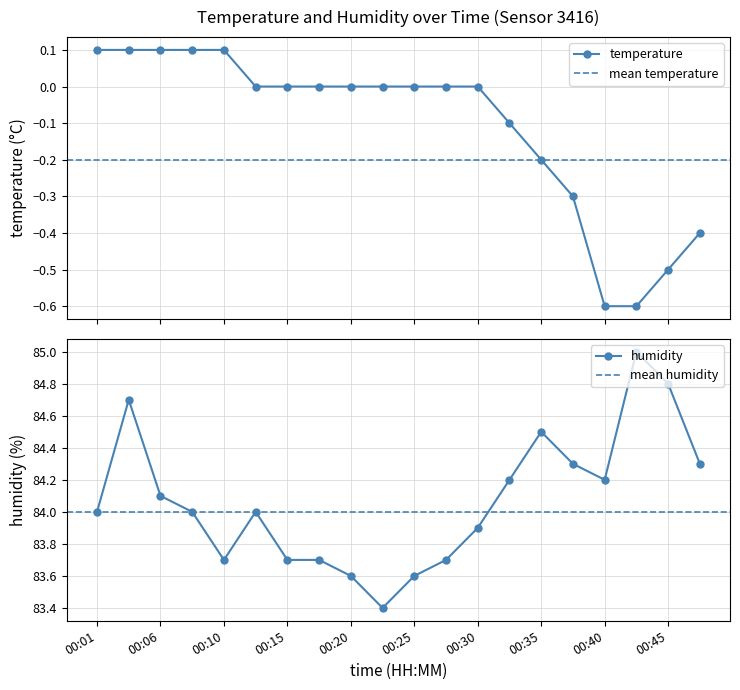

True or false: temperature has more than 0 points higher than both neighbors.

False